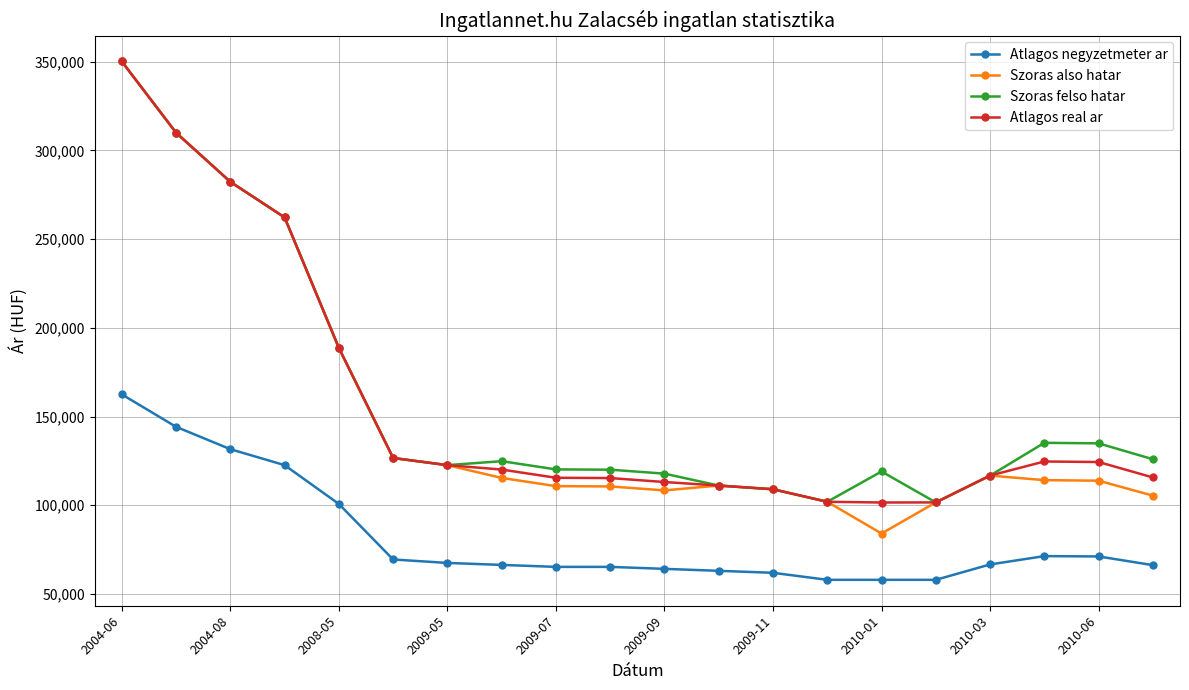

Does the chart have visible grid lines?

Yes